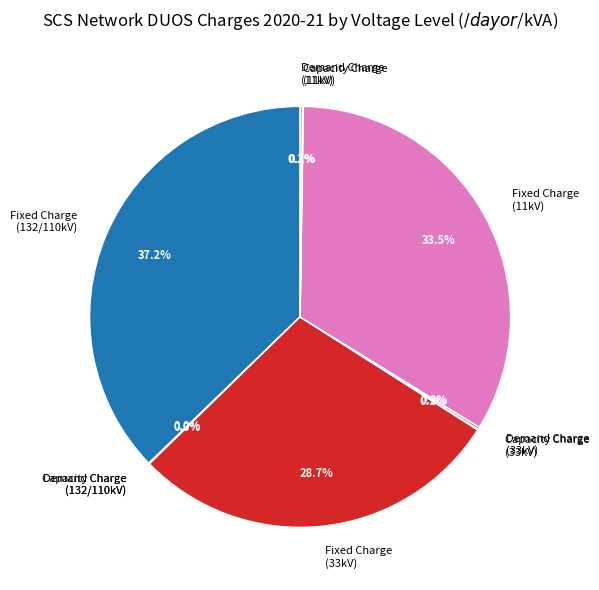

Is there a majority slice in this chart?

No